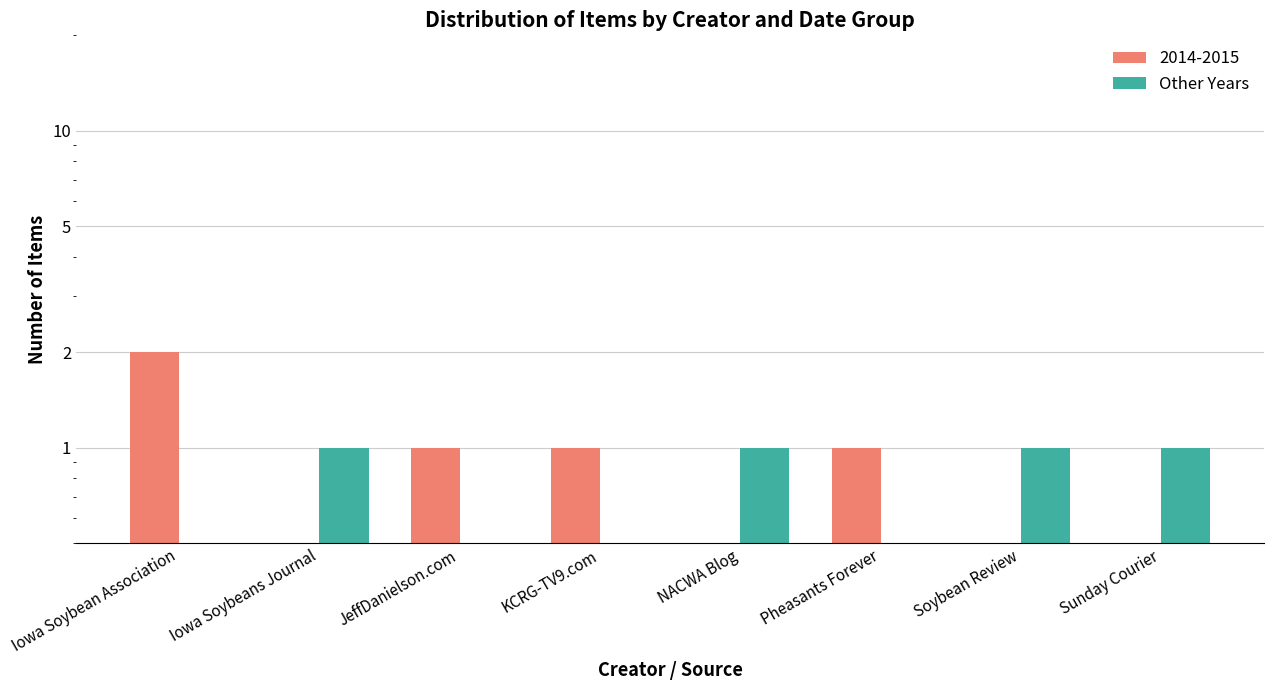

Rank the categories by value from lowest to highest.

Iowa Soybean Association, JeffDanielson.com, KCRG-TV9.com, Pheasants Forever, Iowa Soybeans Journal, NACWA Blog, Soybean Review, Sunday Courier